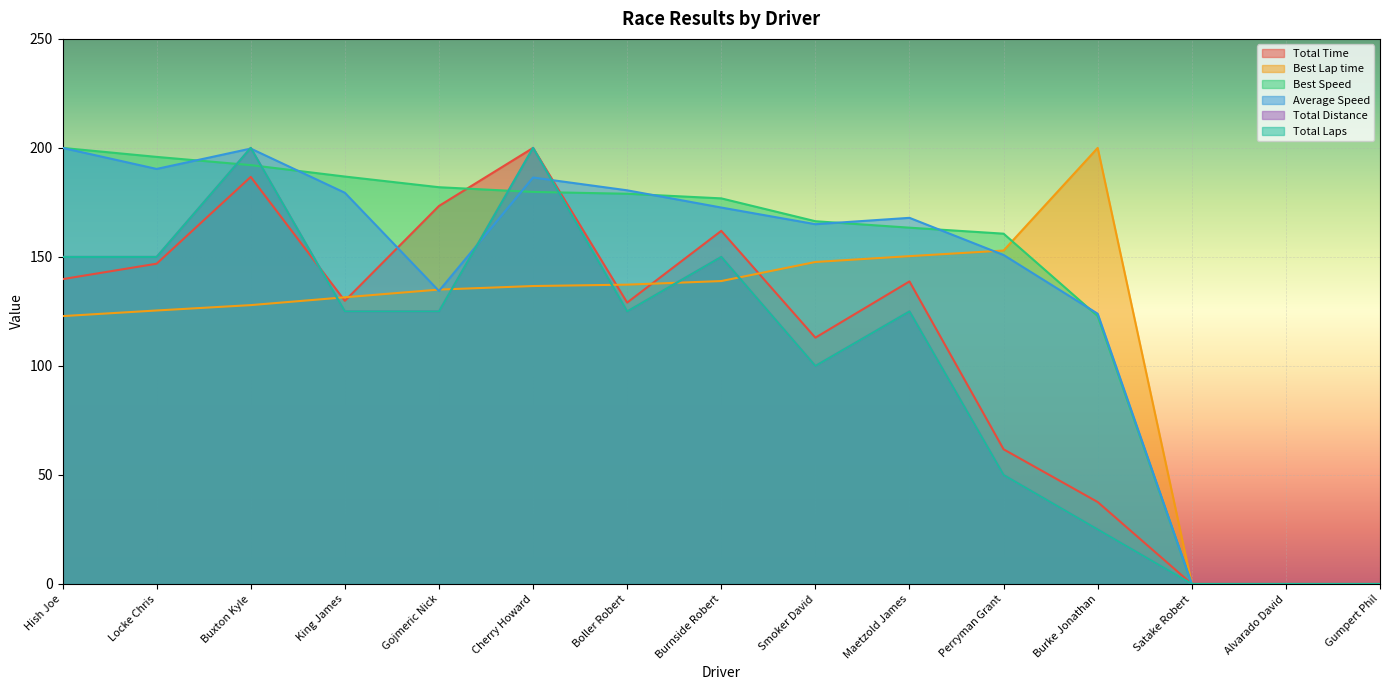

What is the total value across all series at Buxton Kyle?

1106.4